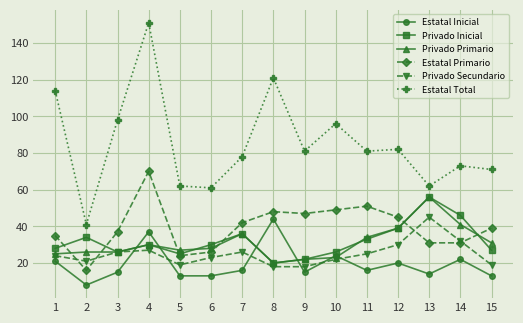

True or false: Estatal Total and Privado Primario cross at least once.

False